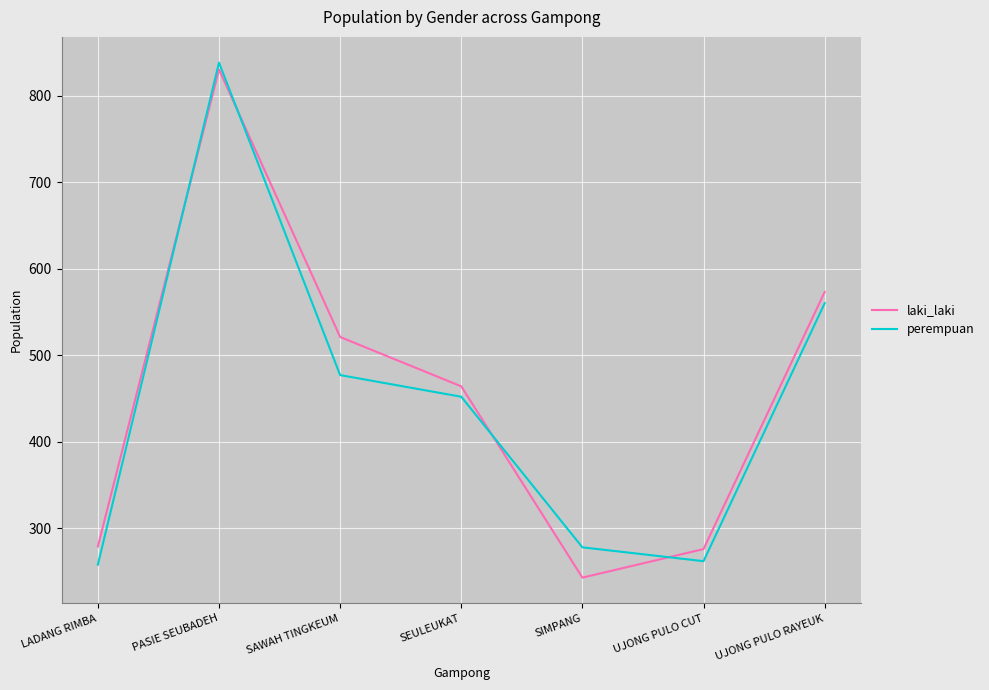

Rank the series at SAWAH TINGKEUM from lowest to highest value.

perempuan, laki_laki